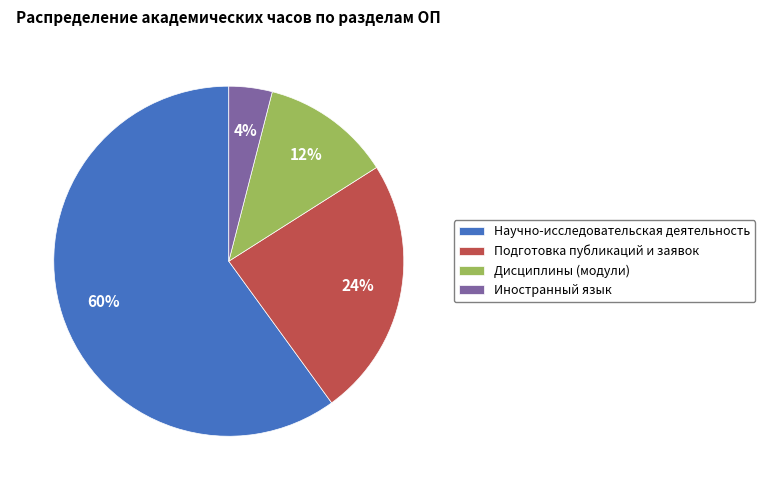

Approximately how many times larger is the value at Подготовка публикаций и заявок compared to Дисциплины (модули)?

2.0